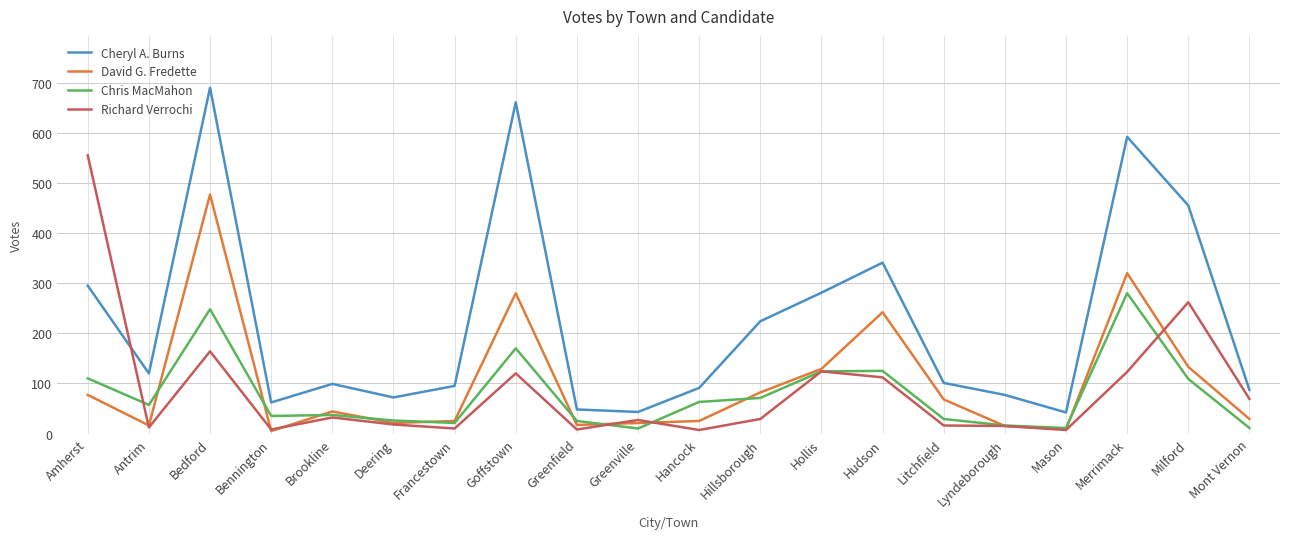

How many intersections are there between Cheryl A. Burns and Richard Verrochi?

1